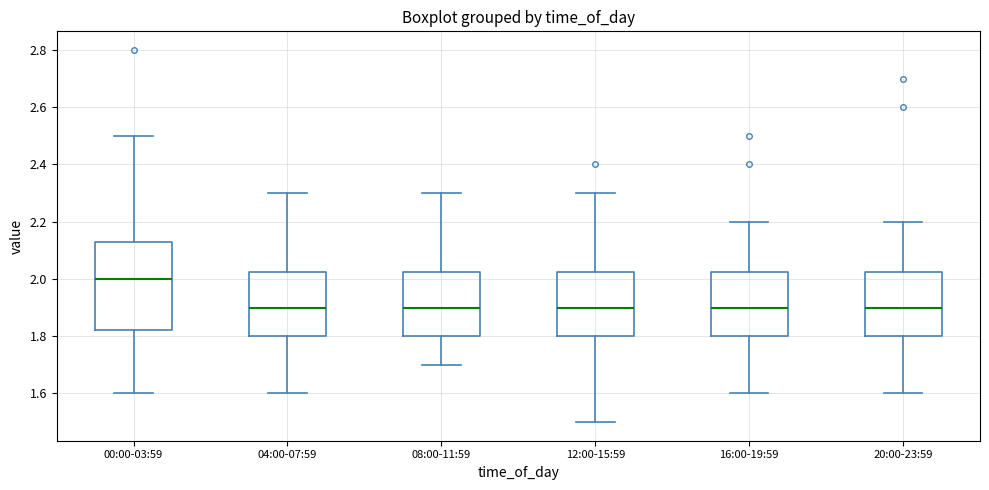

Reading left to right, read every box against the y-axis: the position of its median line, the range the box covers, and the ends of its whiskers. The values are not printed on the chart, so give them approximately, as read against the axis.

00:00-03:59: median 2.00, box 1.82 to 2.14, whiskers 1.60 to 2.50
04:00-07:59: median 1.90, box 1.80 to 2.02, whiskers 1.60 to 2.30
08:00-11:59: median 1.90, box 1.80 to 2.02, whiskers 1.70 to 2.30
12:00-15:59: median 1.90, box 1.80 to 2.02, whiskers 1.50 to 2.30
16:00-19:59: median 1.90, box 1.80 to 2.02, whiskers 1.60 to 2.20
20:00-23:59: median 1.90, box 1.80 to 2.02, whiskers 1.60 to 2.20